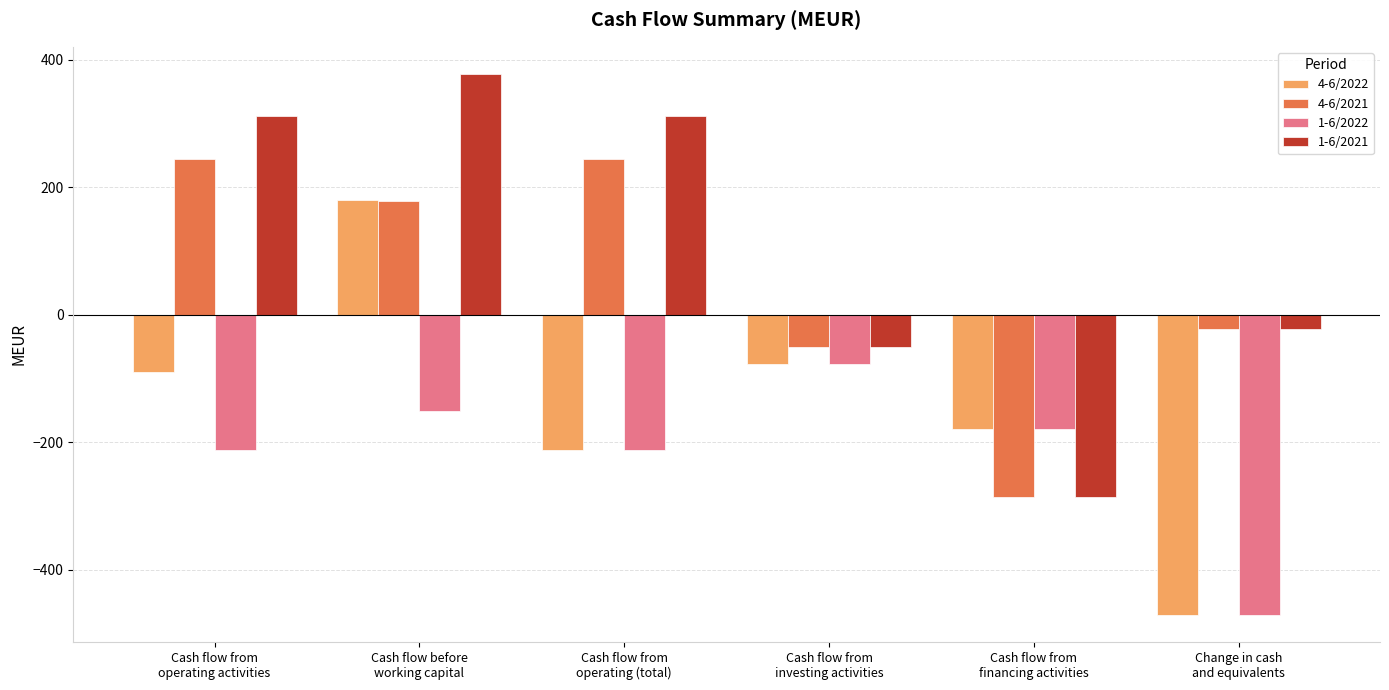

Which series has the largest total across all categories?

1-6/2021